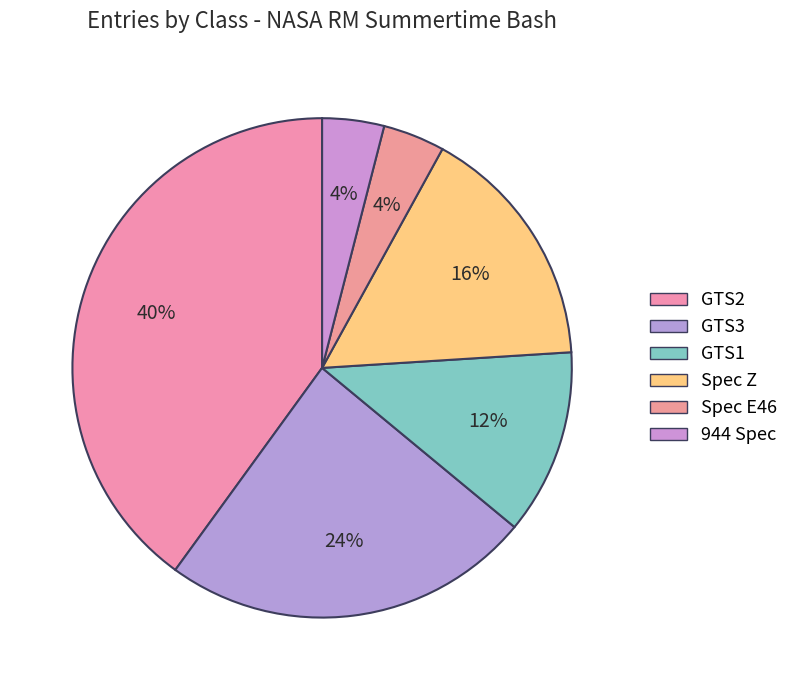

What percentage is the GTS3 slice, to the nearest percent?

24%